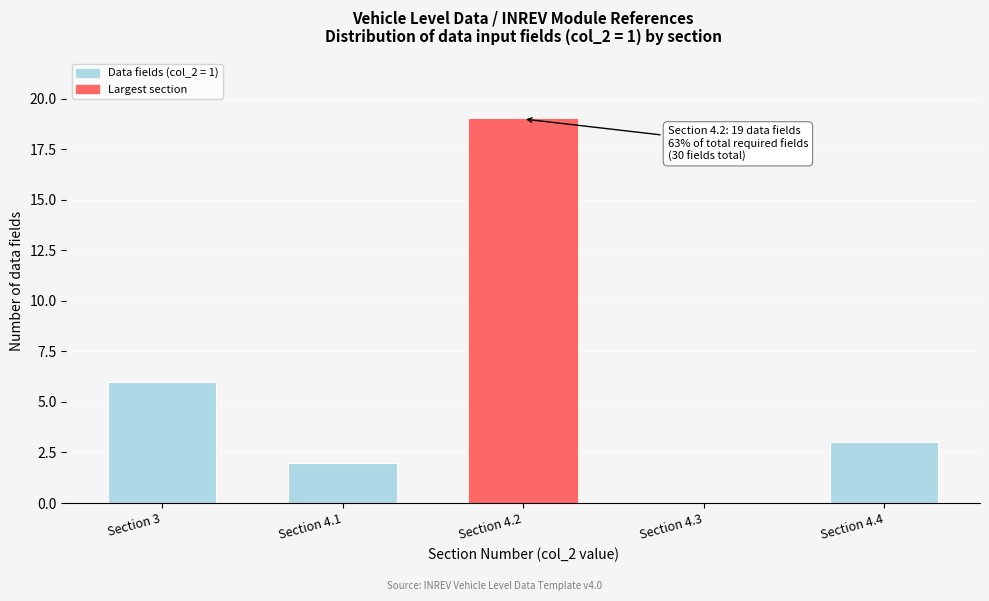

Reading right to left, list all the values displayed in this chart.

Section 4.4=3	Section 4.3=0	Section 4.2=19	Section 4.1=2	Section 3=6